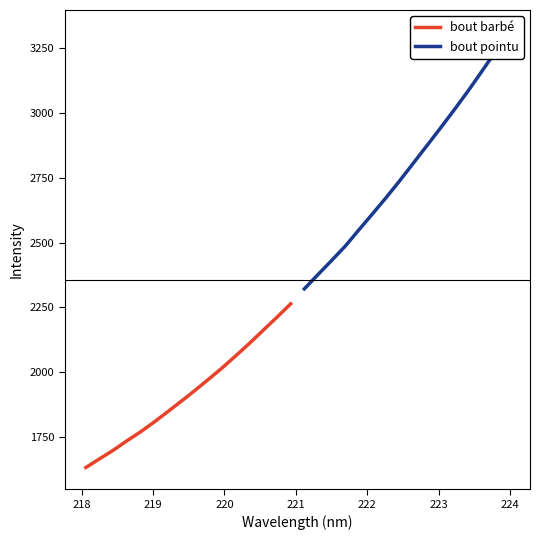

What is the maximum value for bout barbé?

2263.7